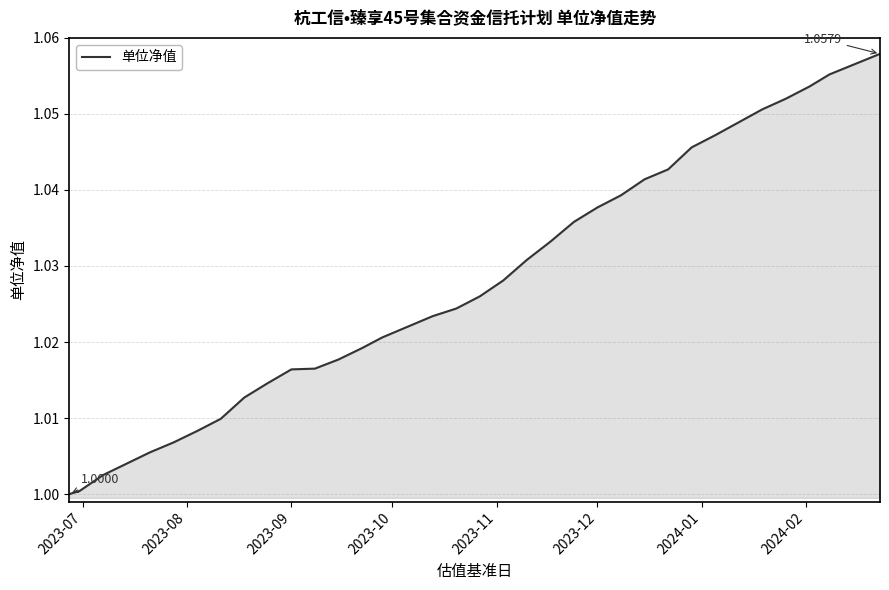

How many lines are shown in the chart?

1